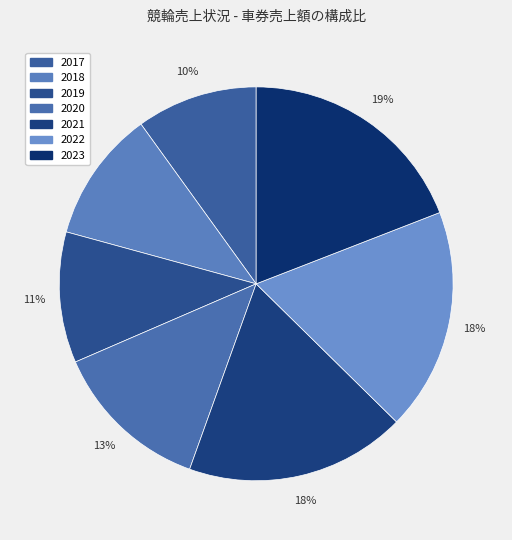

What percentage is the 2020 slice, to the nearest percent?

13%